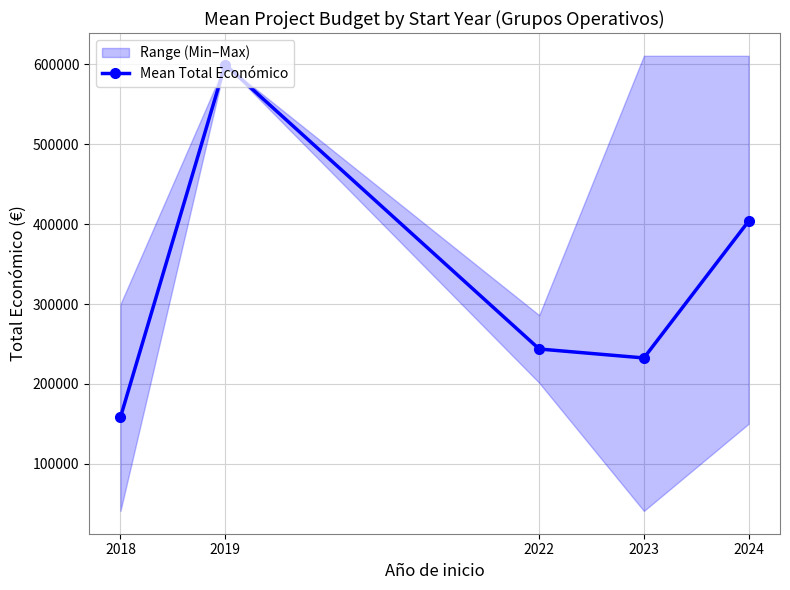

At which label does the data first exceed 243688?

2019